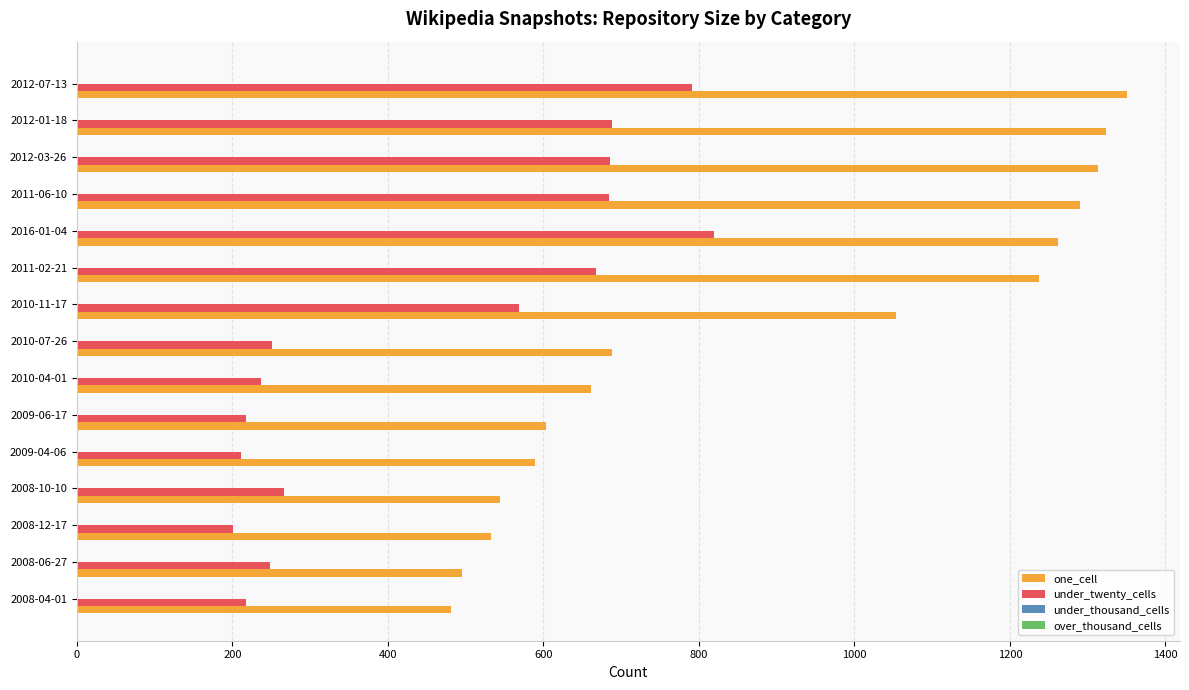

Where is one_cell nearest to the value 916?

2010-11-17